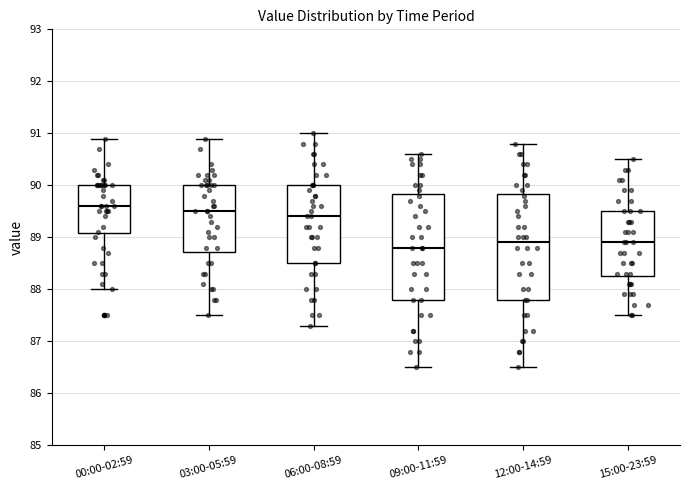

Which box has the lowest median line?

09:00-11:59